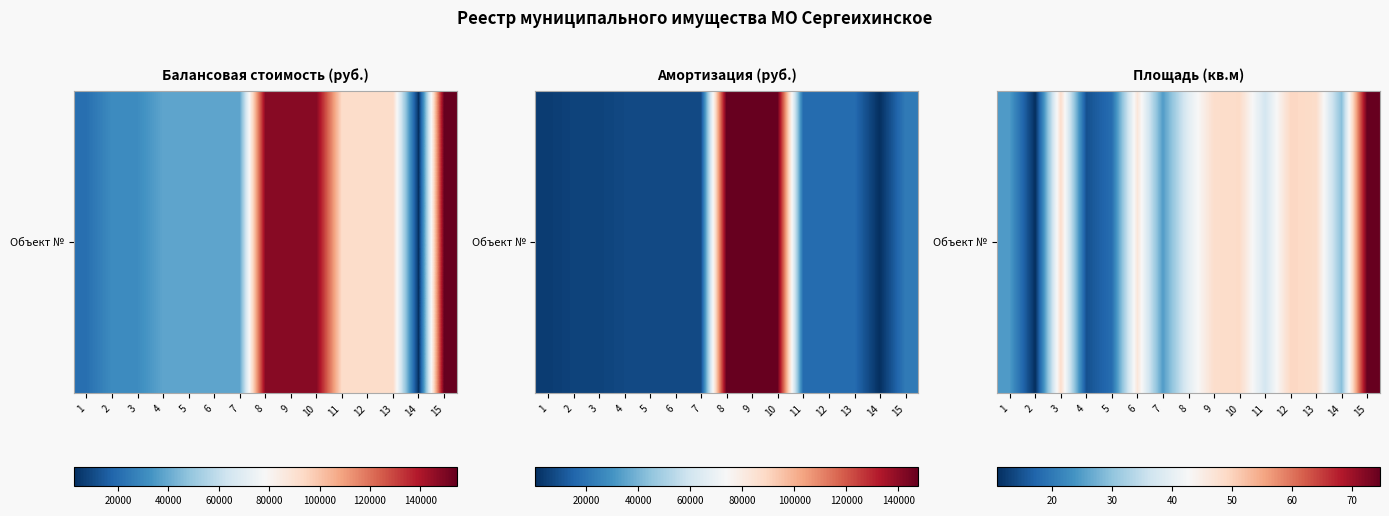

True or false: the data shows 33.3 at 15.

False